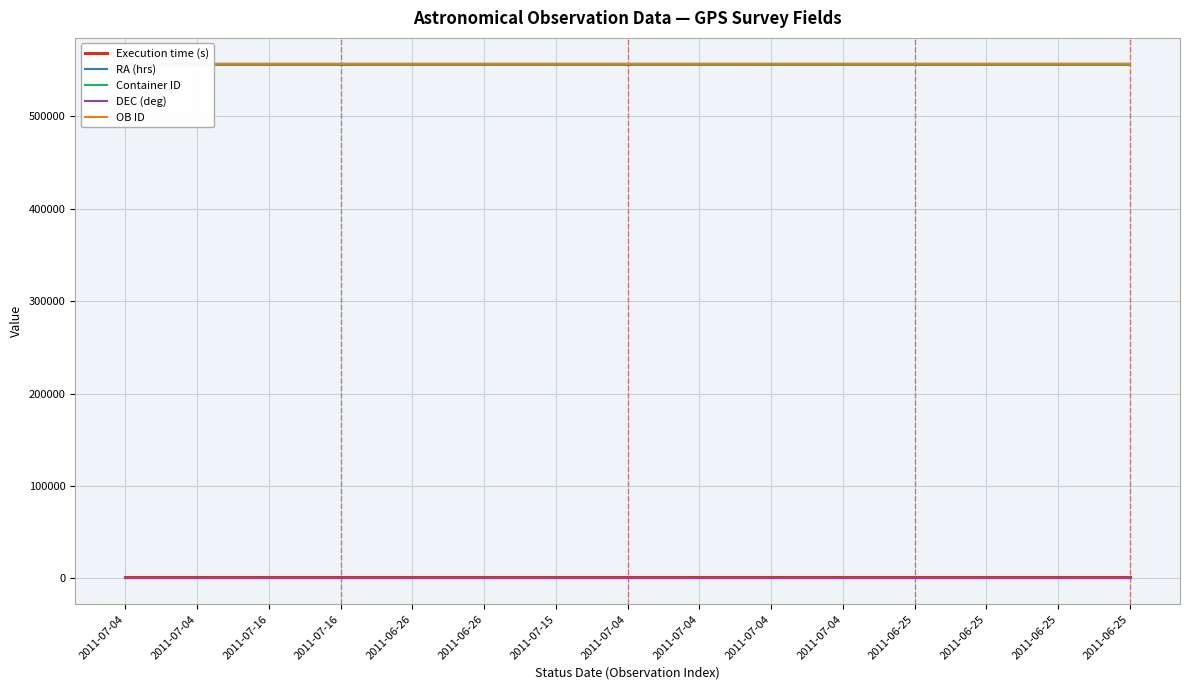

True or false: OB ID has more than 1 interior local peaks.

False